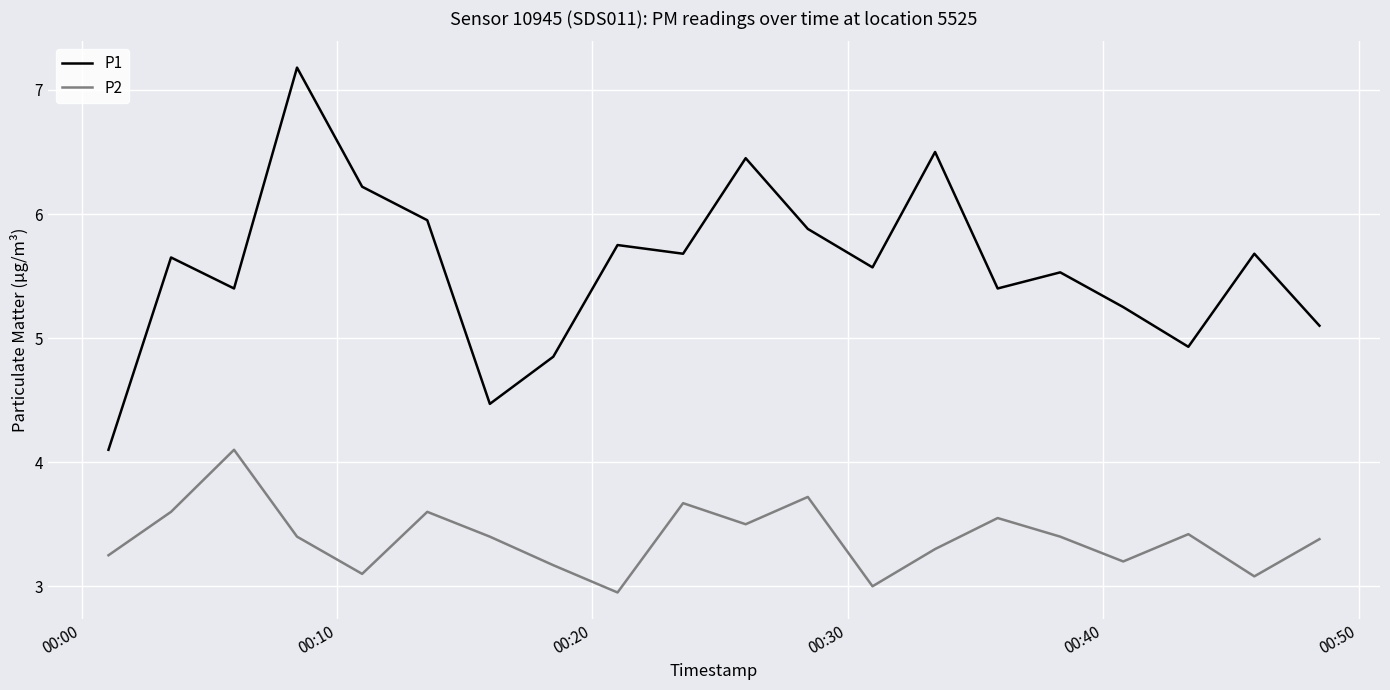

What is the average value of the P1 series?

5.6